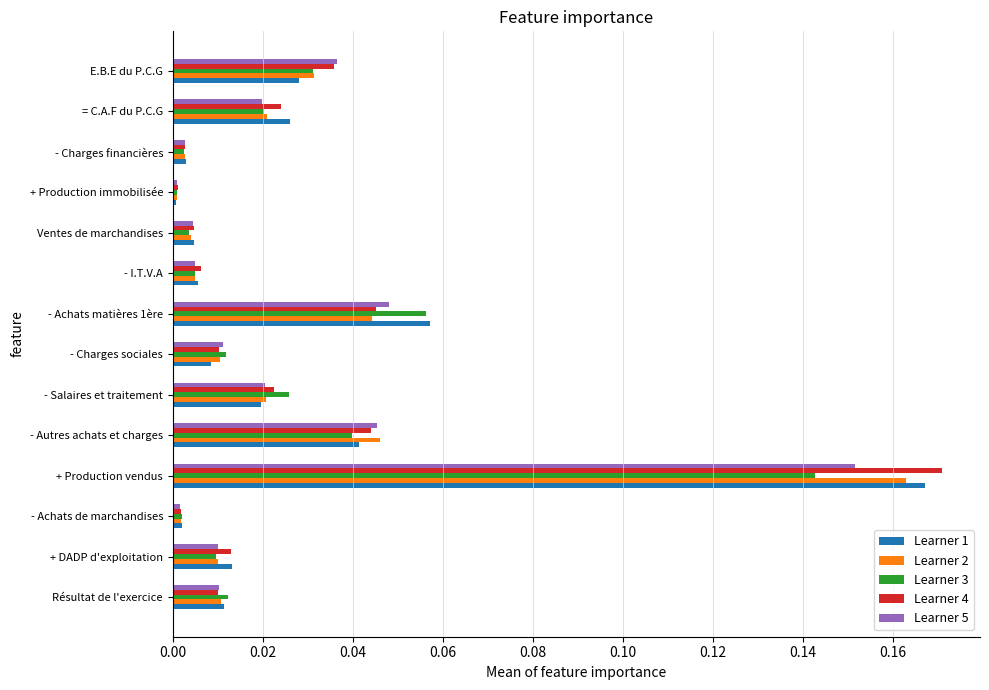

At which category is the sum across all series the highest?

+ Production vendus